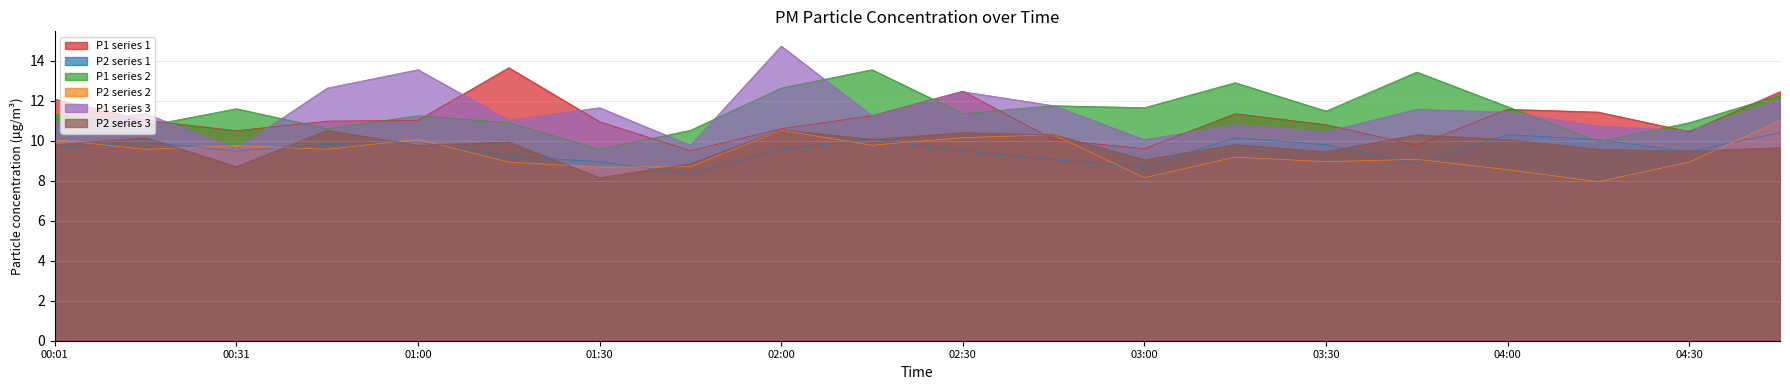

Which series has the widest spread of values?

P1 series 3